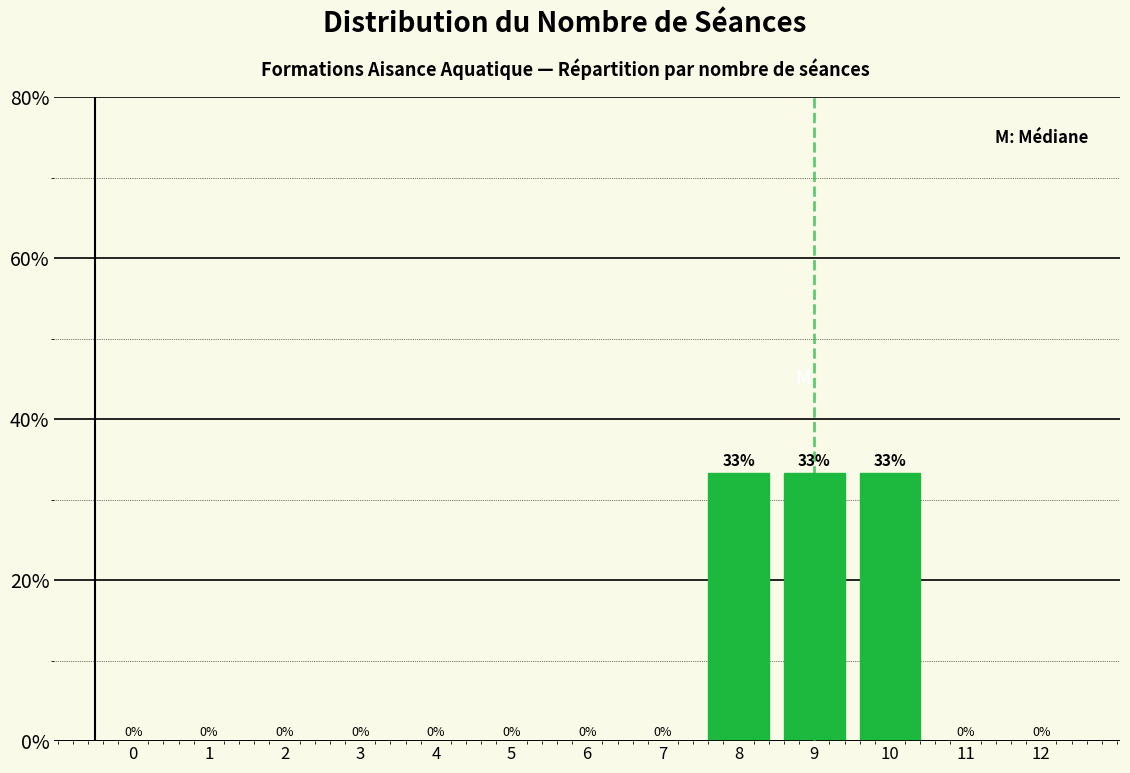

Which has a higher value, 9 or 5?

9